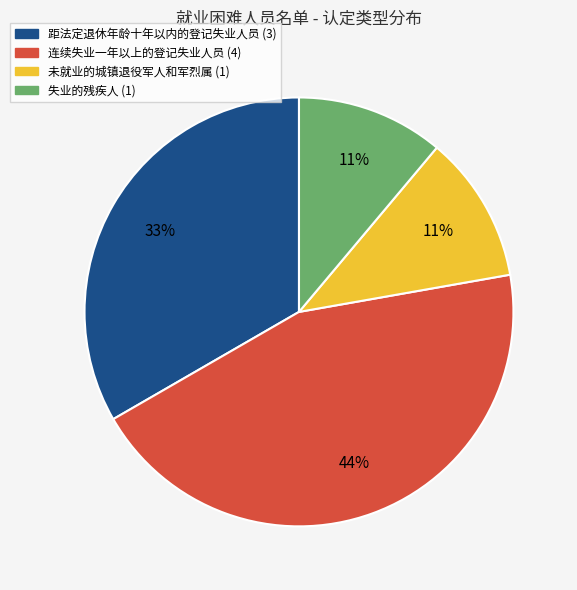

To the nearest percent, what is the combined percentage of 未就业的城镇退役军人和军烈属 and 连续失业一年以上的登记失业人员?

56%